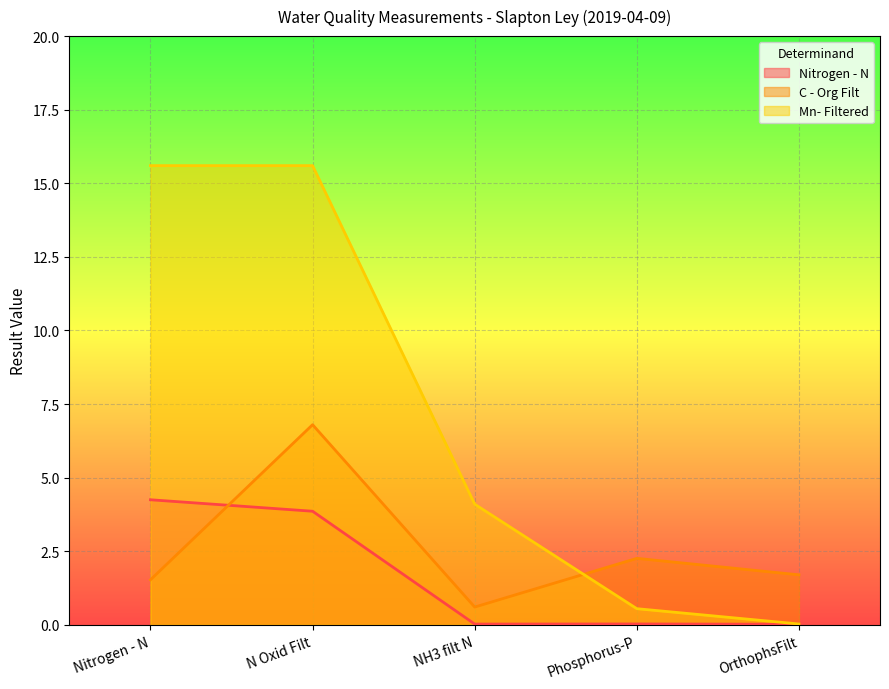

How many data points in Mn- Filtered are above 4?

3